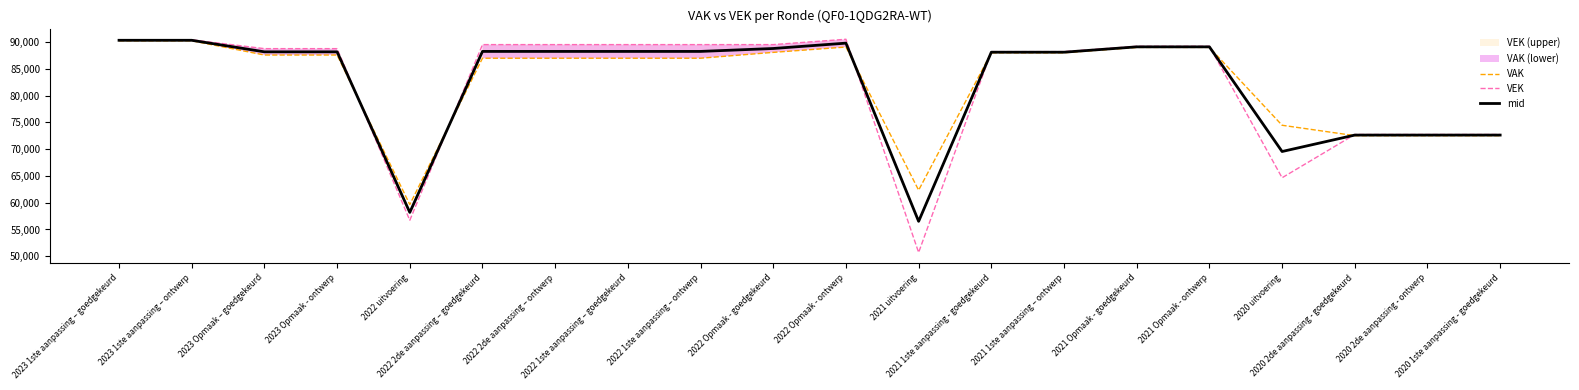

At which category is the sum across all series the highest?

2023 1ste aanpassing – goedgekeurd